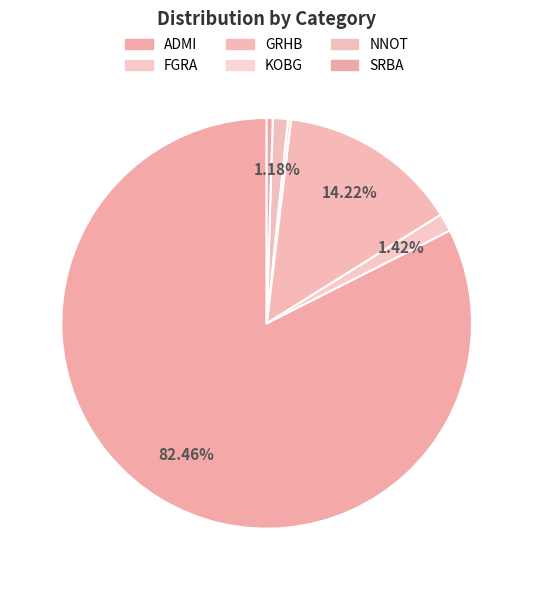

To the nearest percent, what portion does GRHB represent?

14%